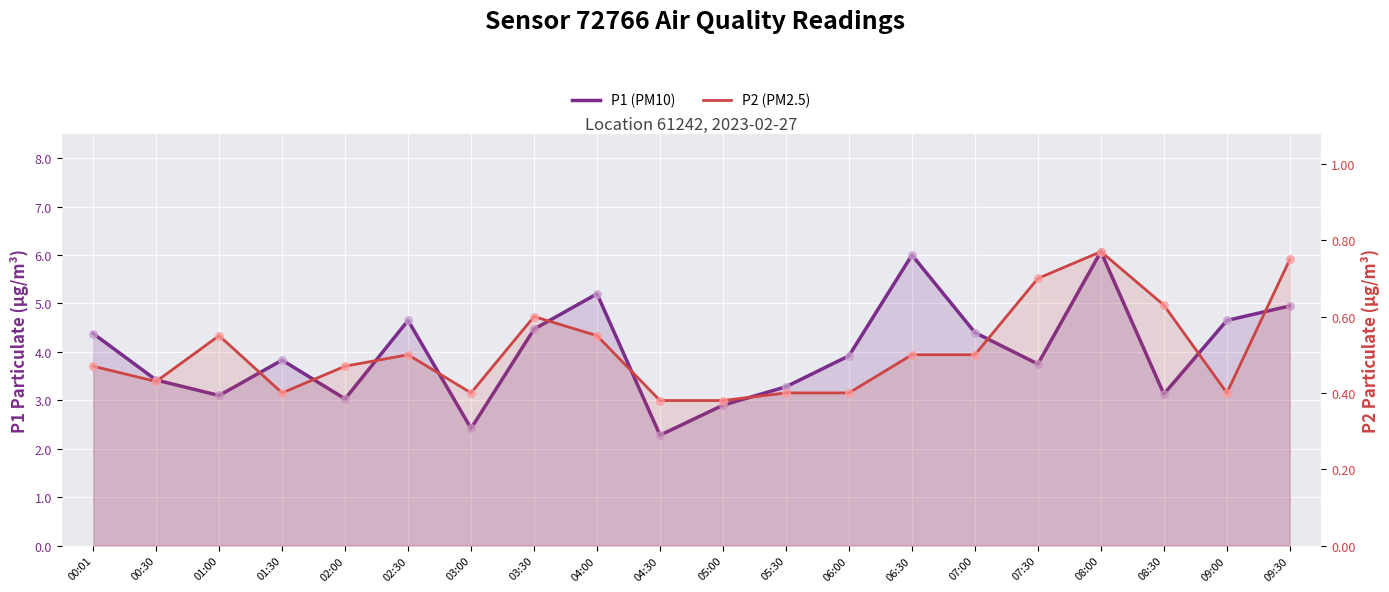

Which series has the widest spread of Y values?

P1 (PM10)